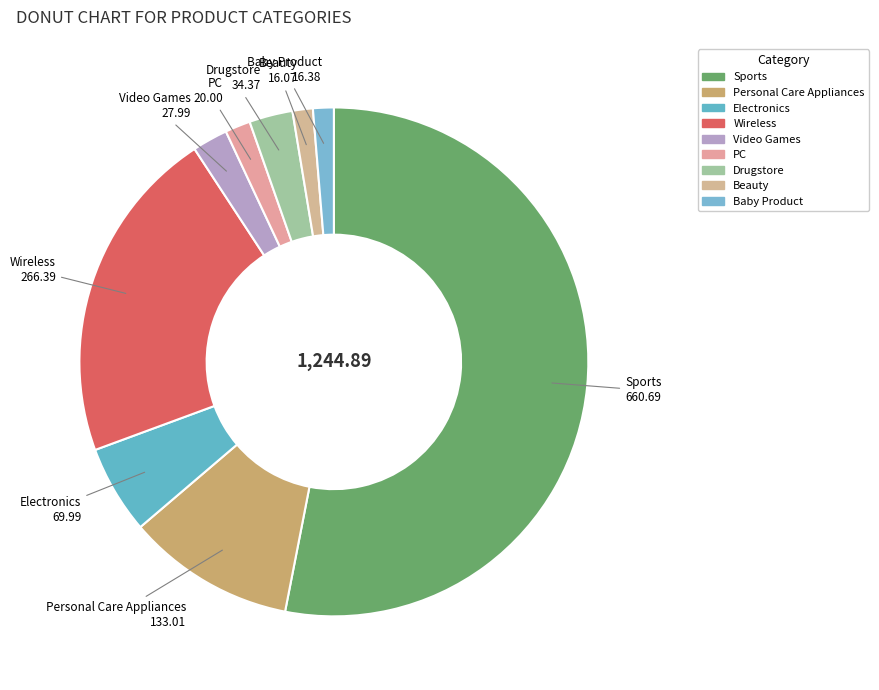

The Beauty slice represents 1% of the pie. True or false?

True